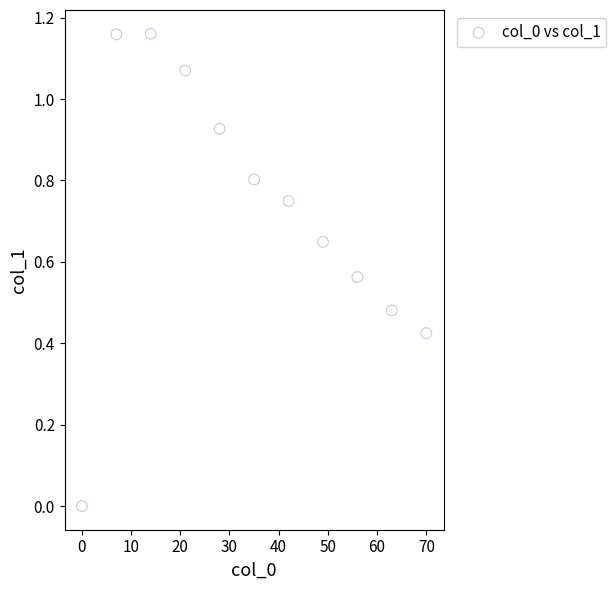

What is the range of X values (max minus min)?

70.0